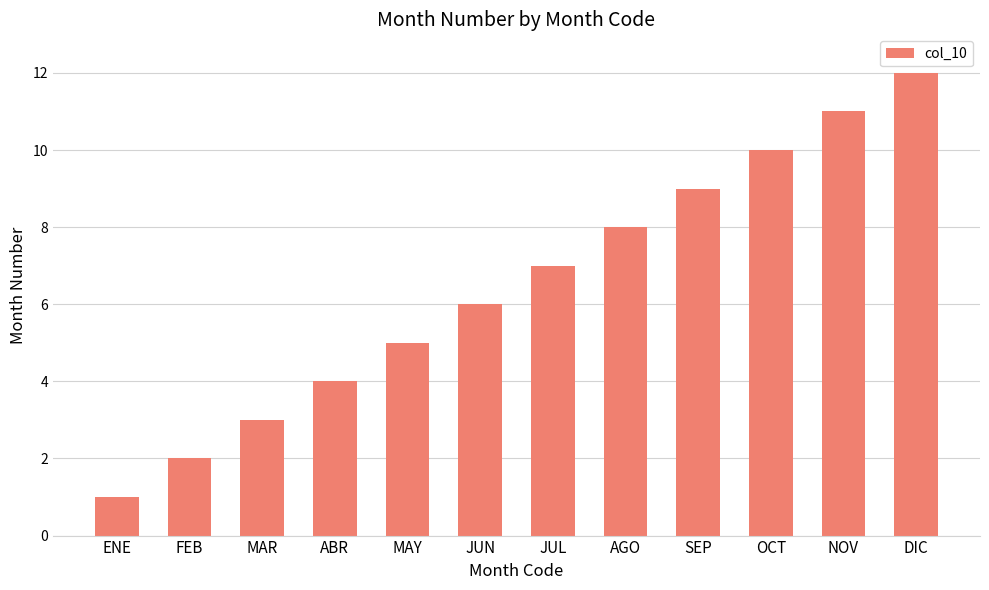

What position from the right is DIC?

1